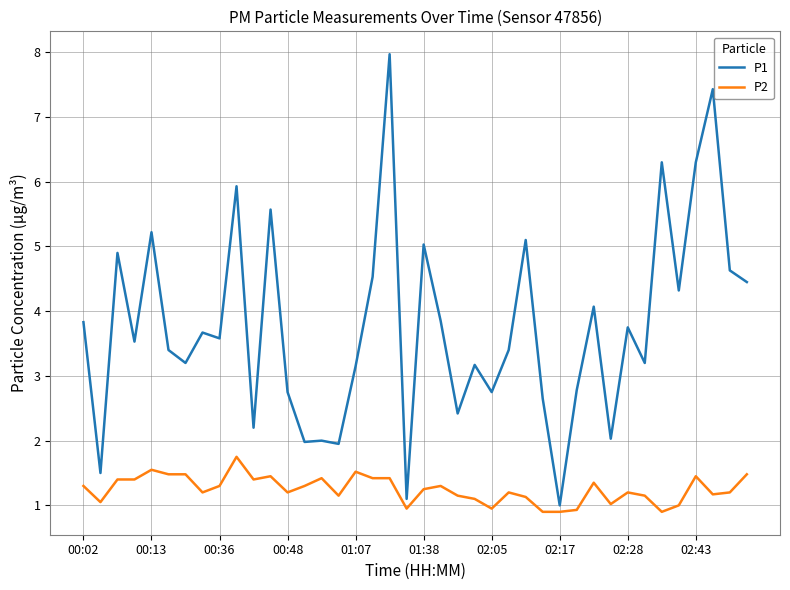

True or false: P2 has more than 0 interior local peaks.

True